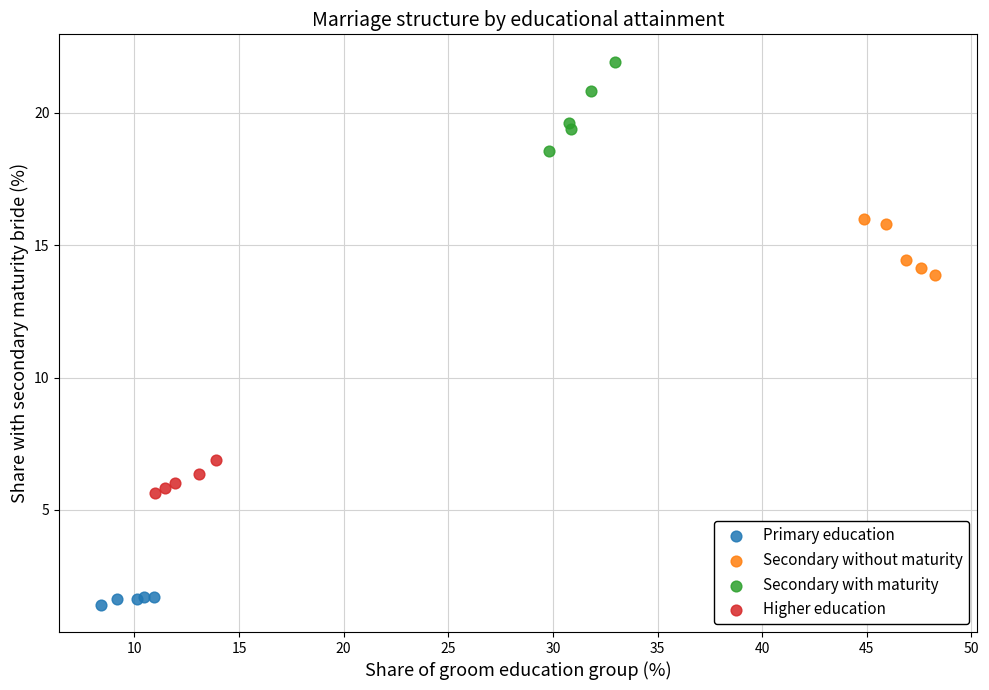

Which series reaches the maximum Y coordinate?

Secondary with maturity